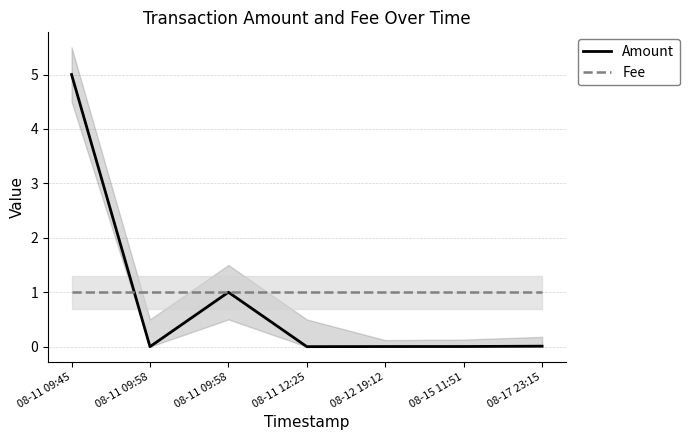

True or false: Fee has a value of 0.5 at 08-17 23:15.

False